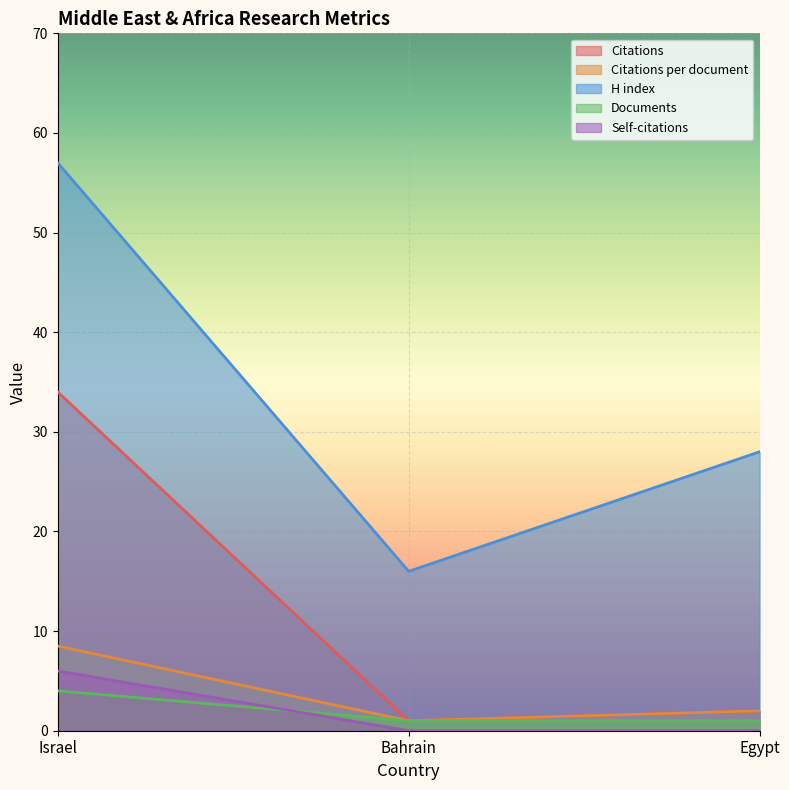

Read the H index value at Bahrain.

16.0